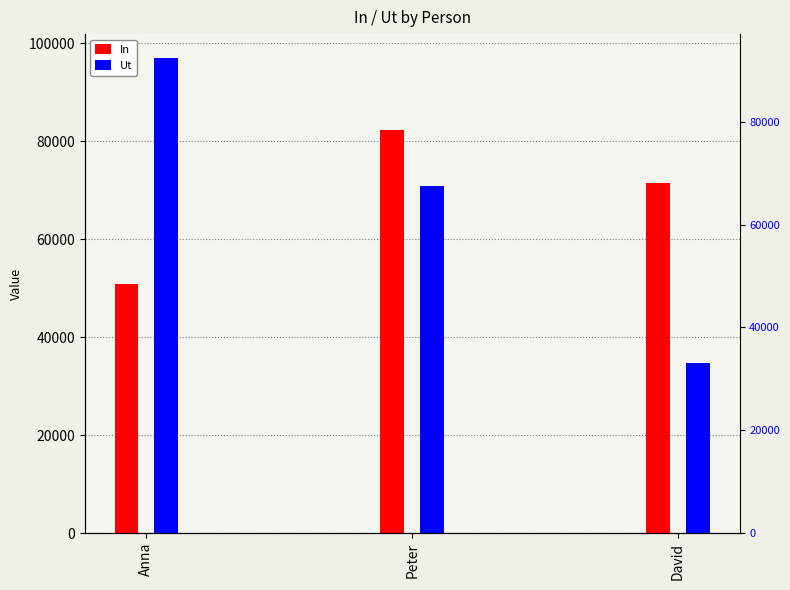

Rank the series by their maximum value, from highest to lowest.

Ut, In